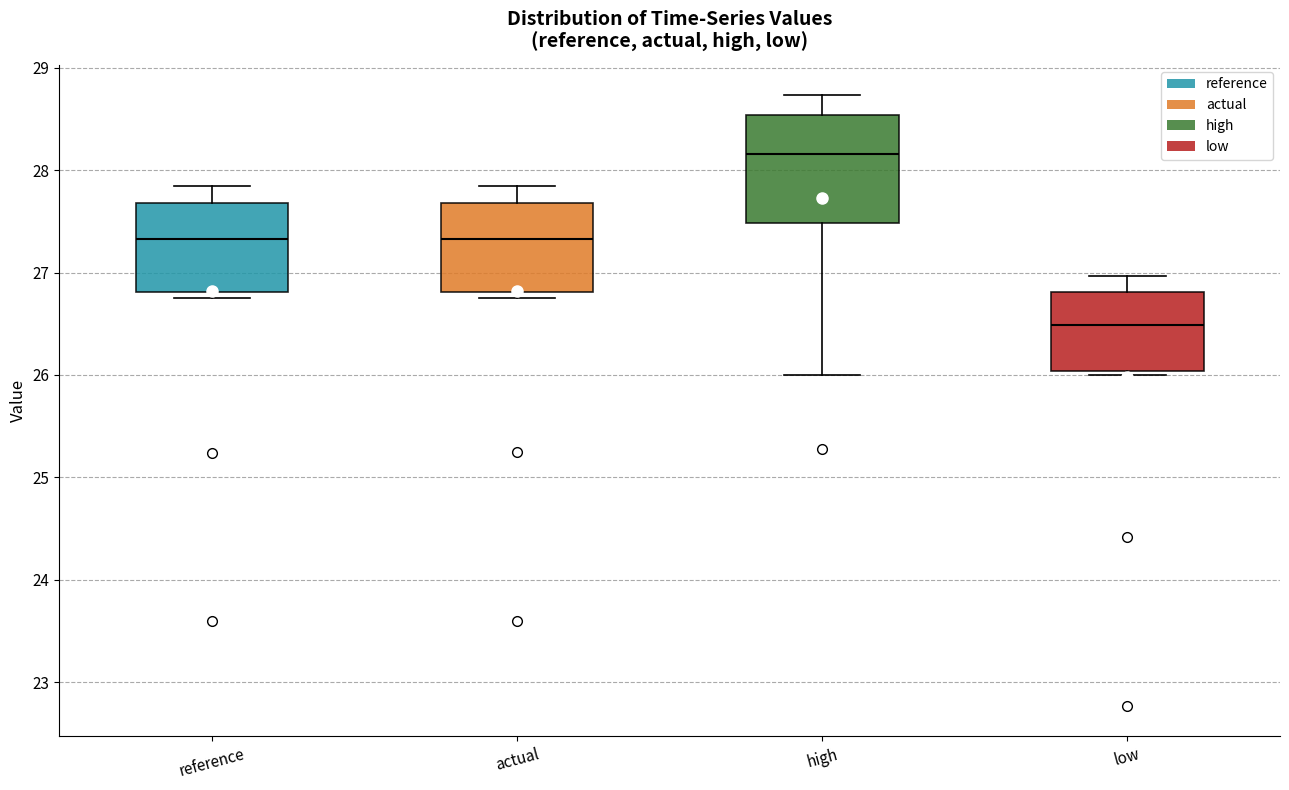

Which box's median line is the highest?

high